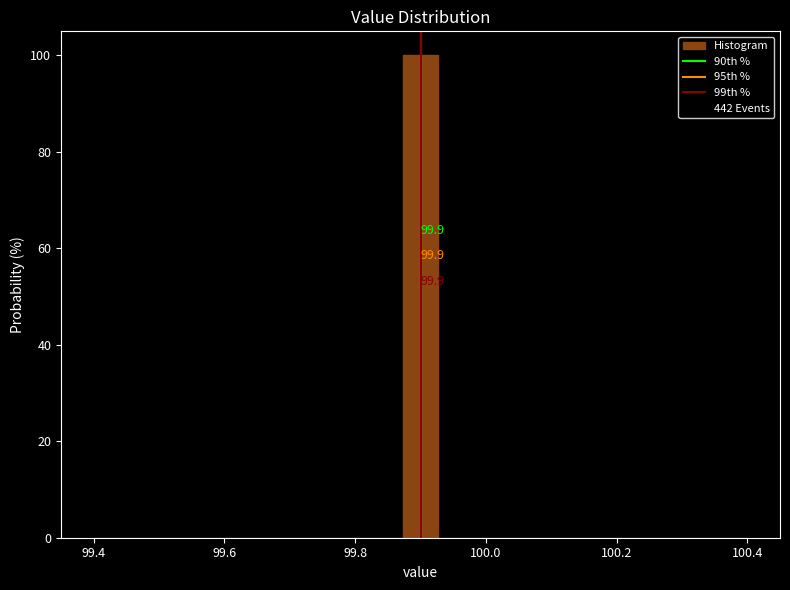

Read against the x-axis, roughly where is the centre of the tallest bar?

99.90